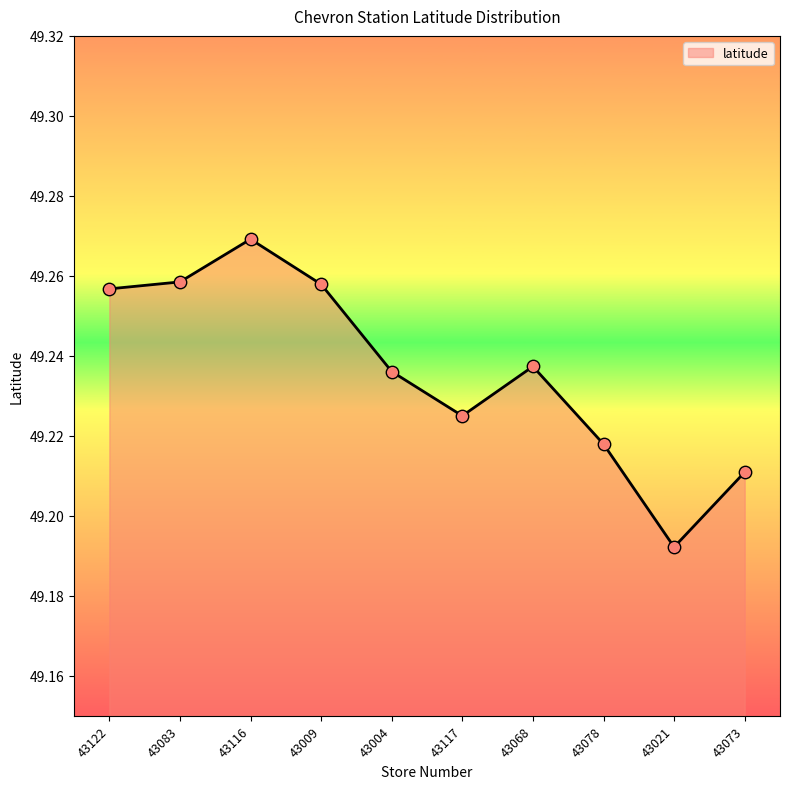

Approximately how many times larger is the value at 43004 compared to 43083?

1.0